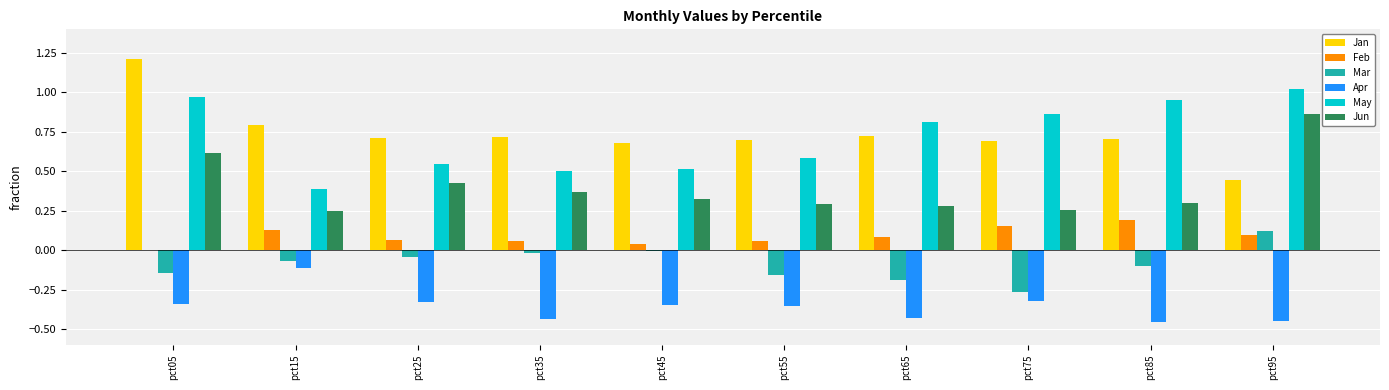

At which label does Mar reach its peak?

pct95